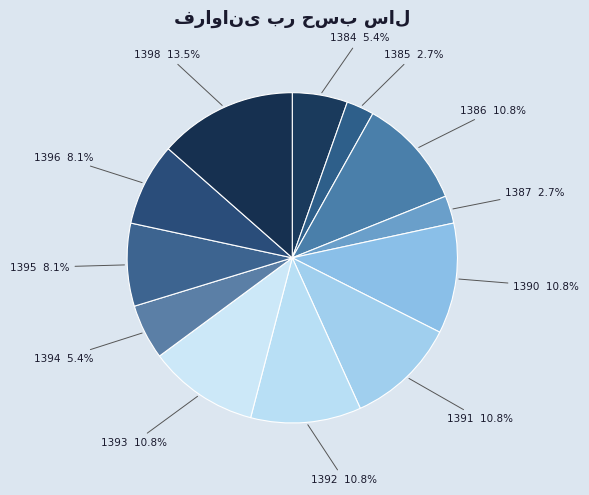

How many slices are in this pie chart?

12